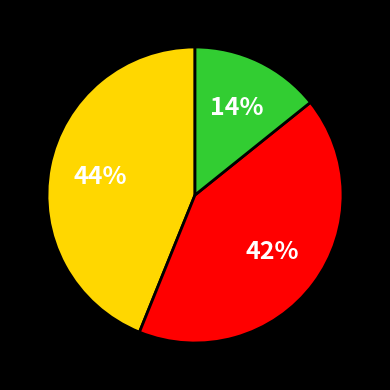

To the nearest percent, what is the difference between the largest and smallest slice percentages?

30%